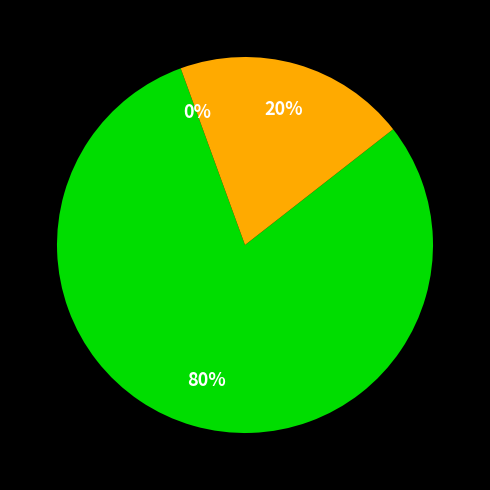

To the nearest percent, what is the average slice percentage?

33%